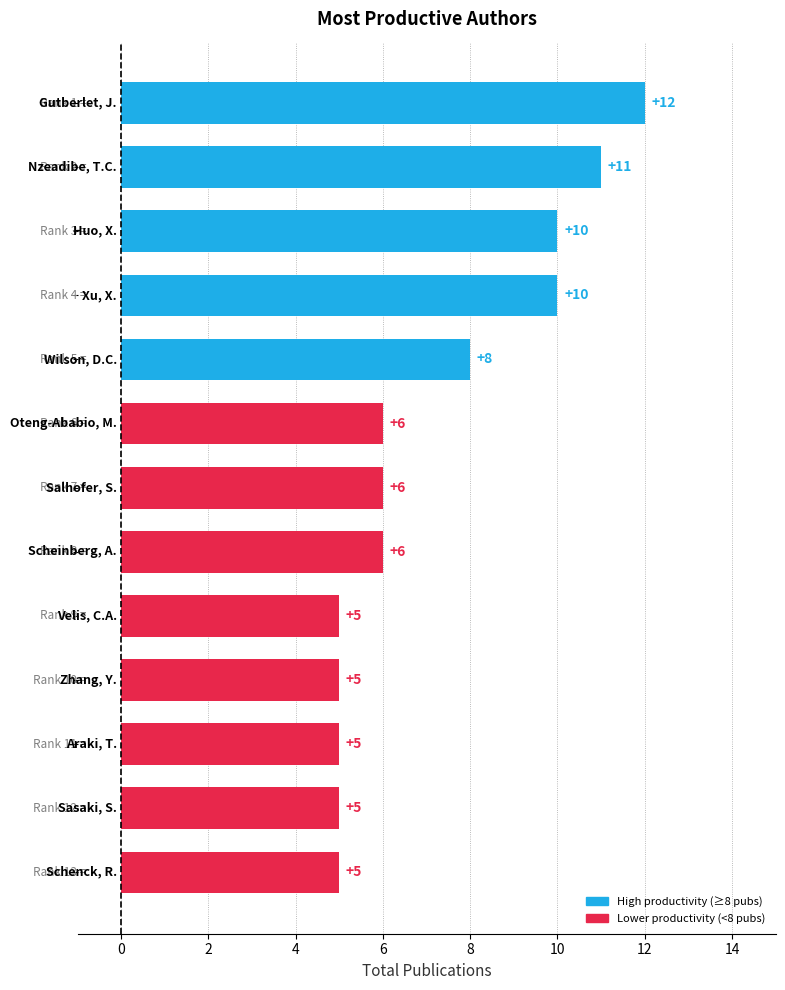

What is the average value?

7